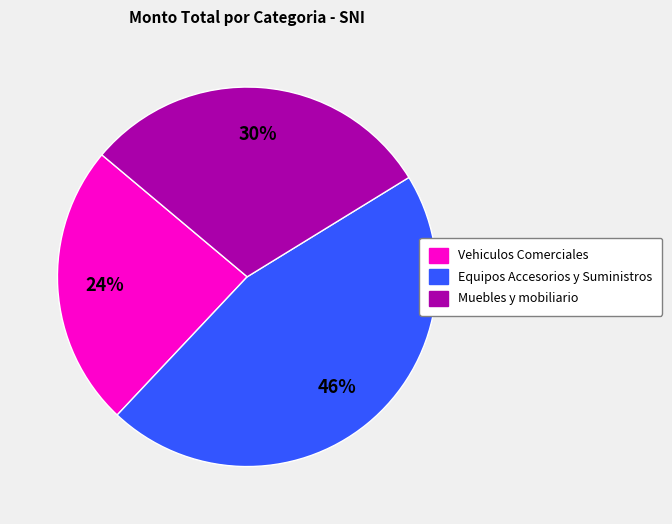

Between Equipos Accesorios y Suministros and Muebles y mobiliario, which is larger?

Equipos Accesorios y Suministros